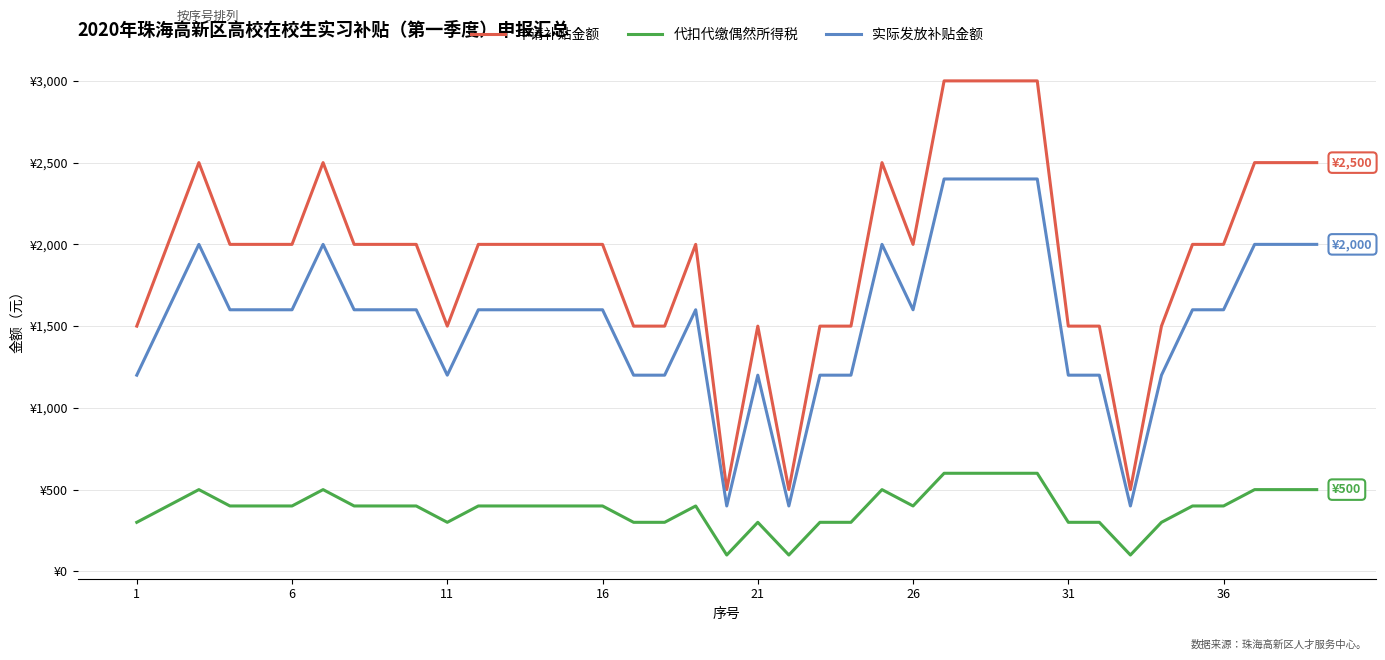

Is this an area chart (filled region under the line)?

No